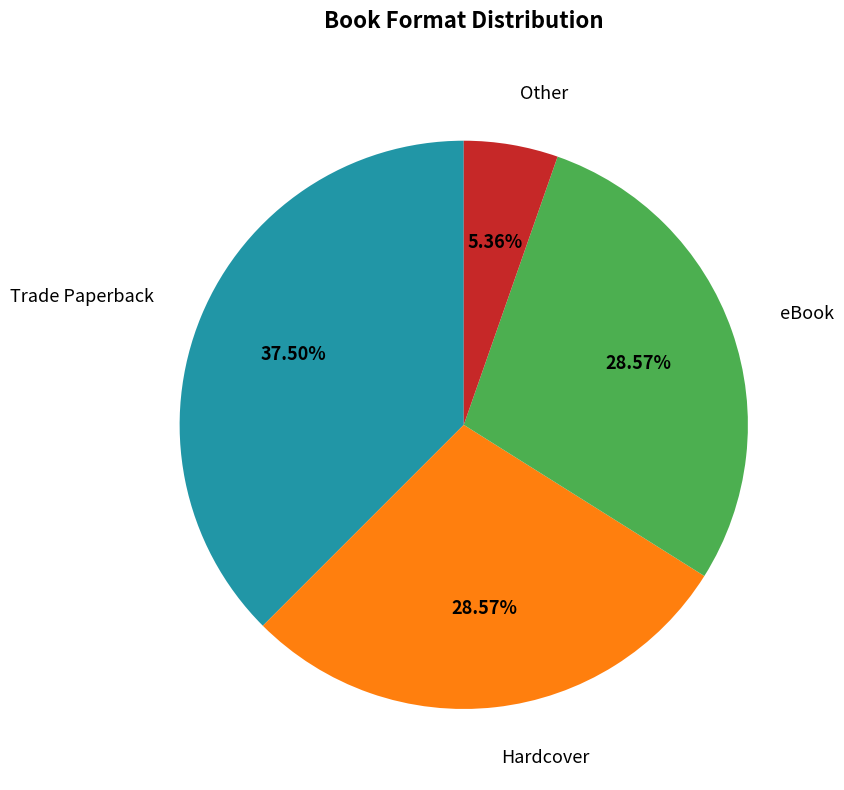

What is the ratio of the value at eBook to the value at Trade Paperback?

0.8